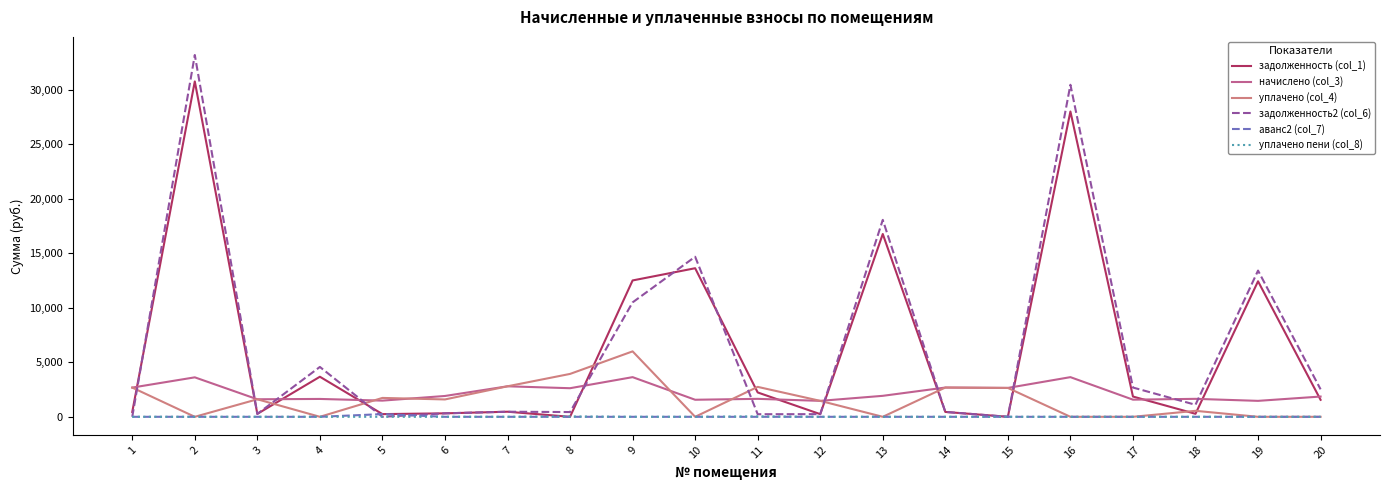

Where does the задолженность (col_1) series first go above 1558?

2